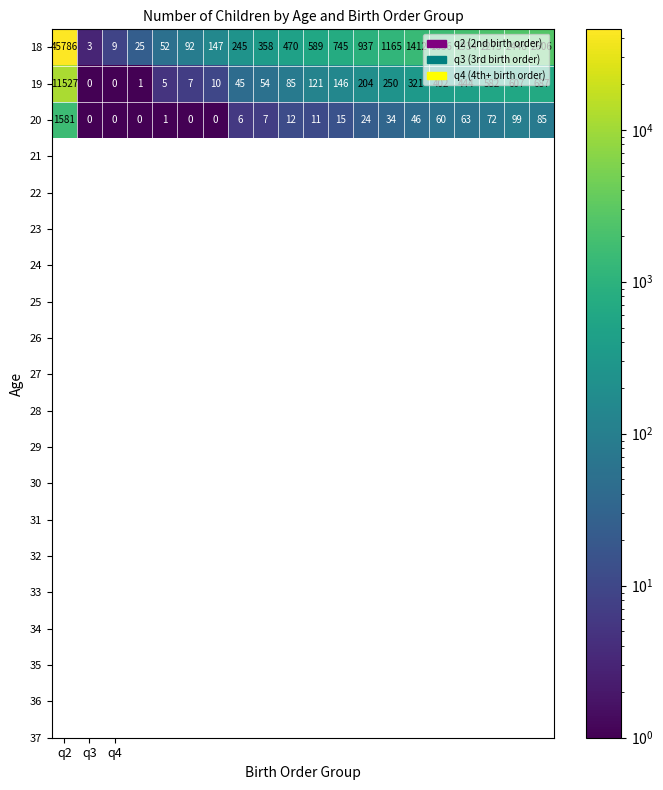

Which series has the largest total across all categories?

18